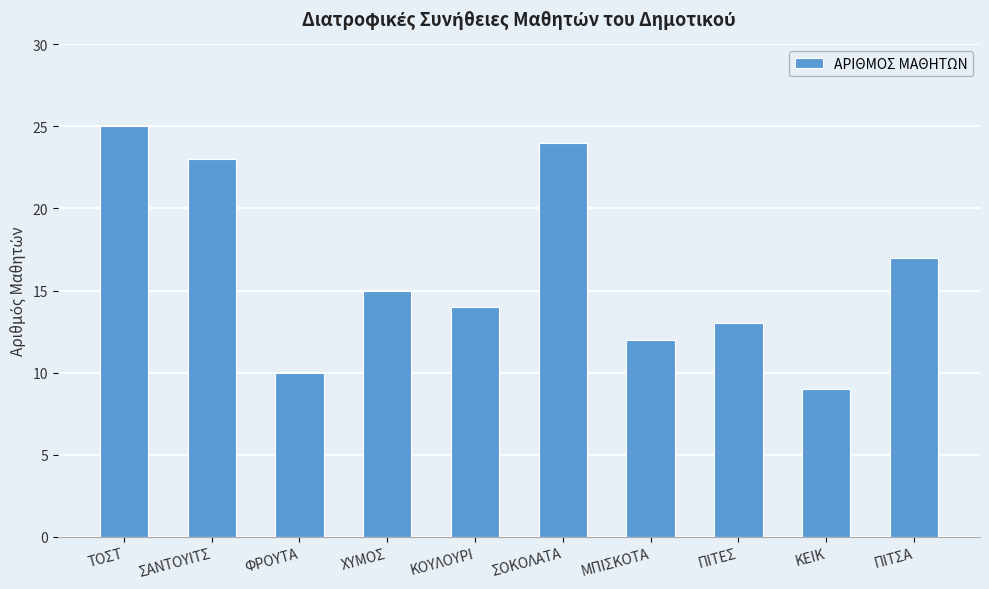

Rank the categories by value from lowest to highest.

ΚΕΙΚ, ΦΡΟΥΤΑ, ΜΠΙΣΚΟΤΑ, ΠΙΤΕΣ, ΚΟΥΛΟΥΡΙ, ΧΥΜΟΣ, ΠΙΤΣΑ, ΣΑΝΤΟΥΙΤΣ, ΣΟΚΟΛΑΤΑ, ΤΟΣΤ